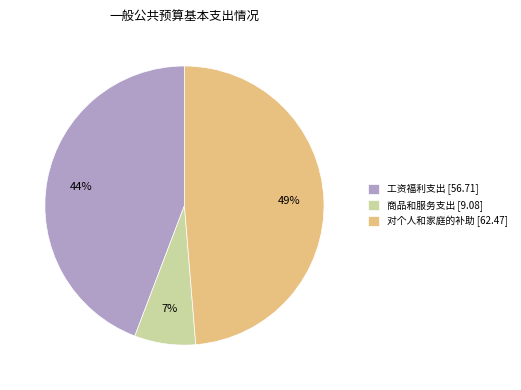

Count the number of slices in the pie.

3